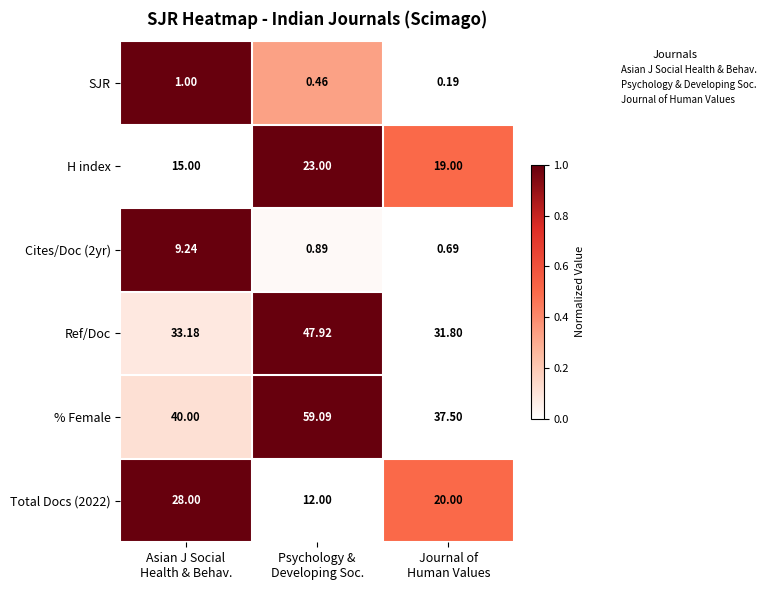

Which series has the largest total across all categories?

% Female